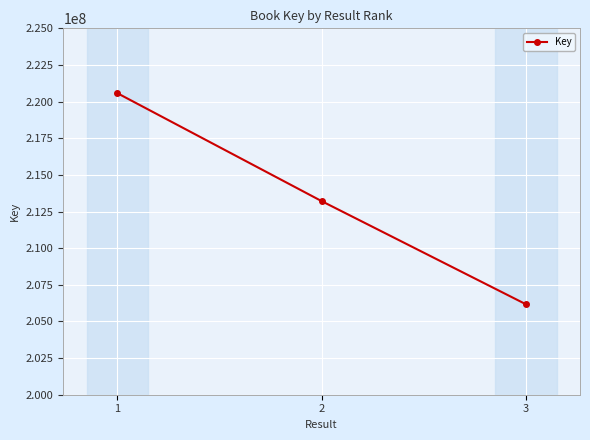

What is the sum of all values?

639957200